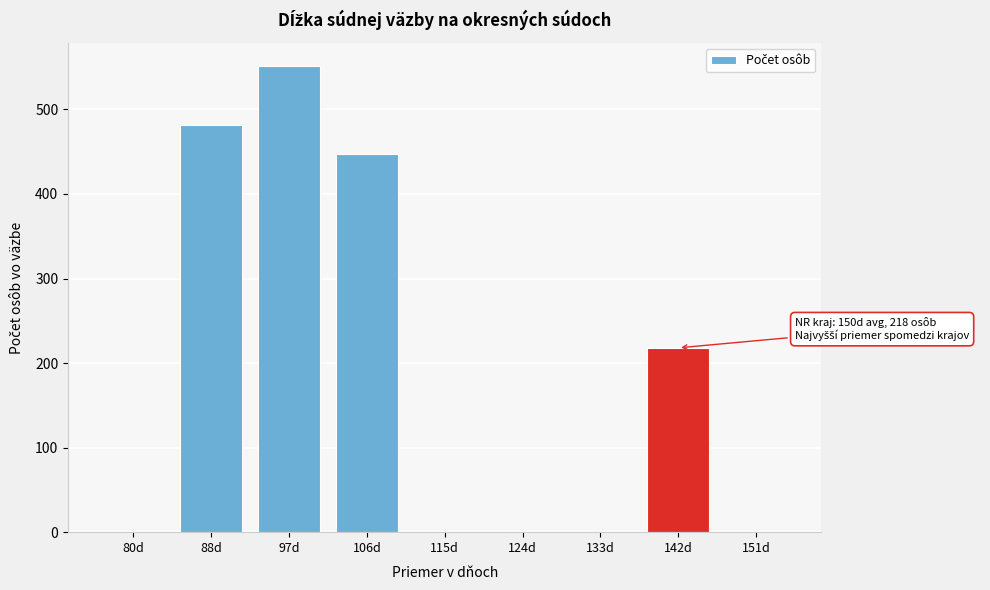

Reading right to left, list all the values displayed in this chart.

151d=0	142d=218	133d=0	124d=0	115d=0	106d=447	97d=551	88d=481	80d=0